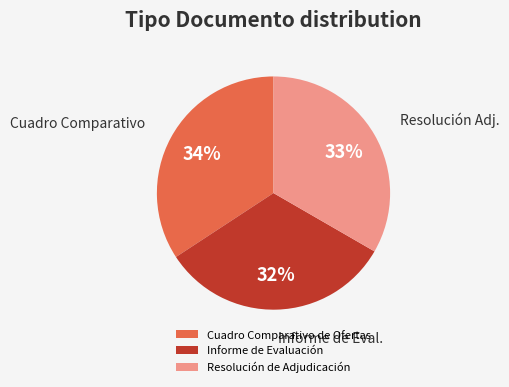

To the nearest percent, what percentage of the pie is Resolución de Adjudicación?

33%